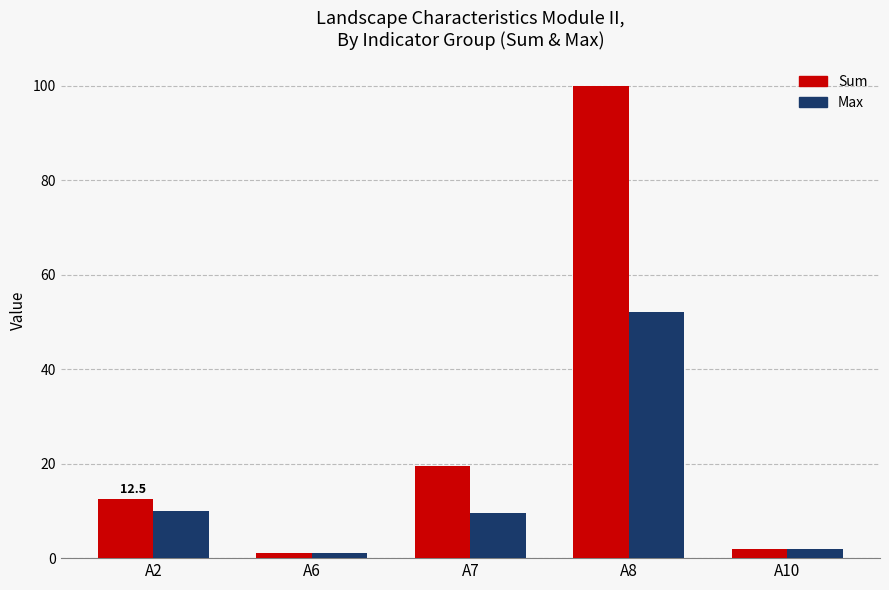

Where is Sum nearest to the value 50?

A7